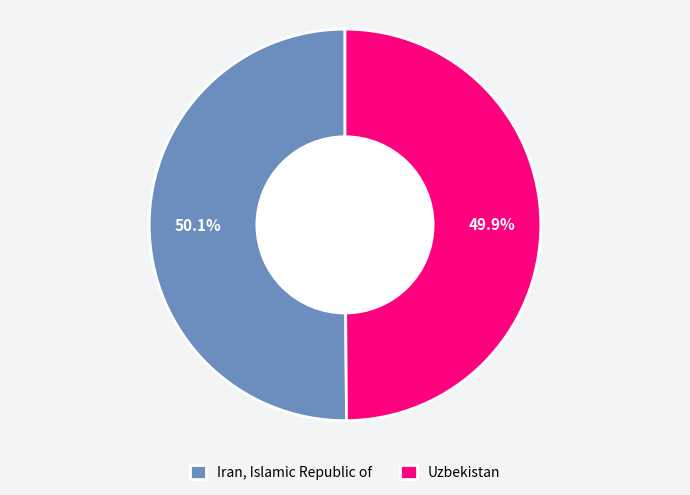

How many segments does this pie chart have?

2